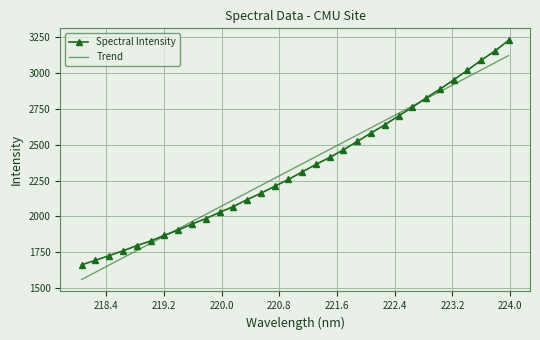

List the series in order of their peak value, highest first.

Spectral Intensity, Trend